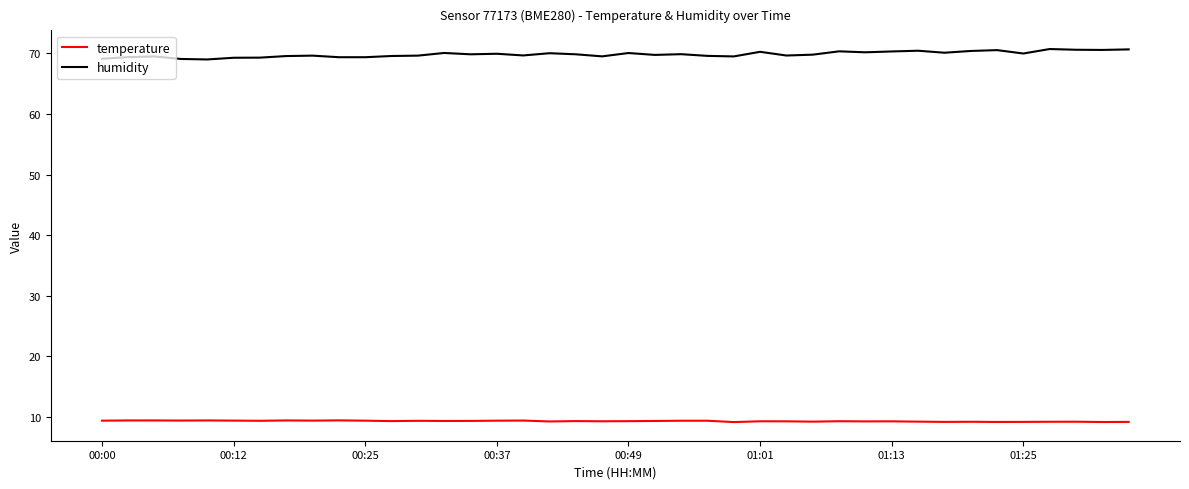

Rank the series by their maximum value, from highest to lowest.

humidity, temperature